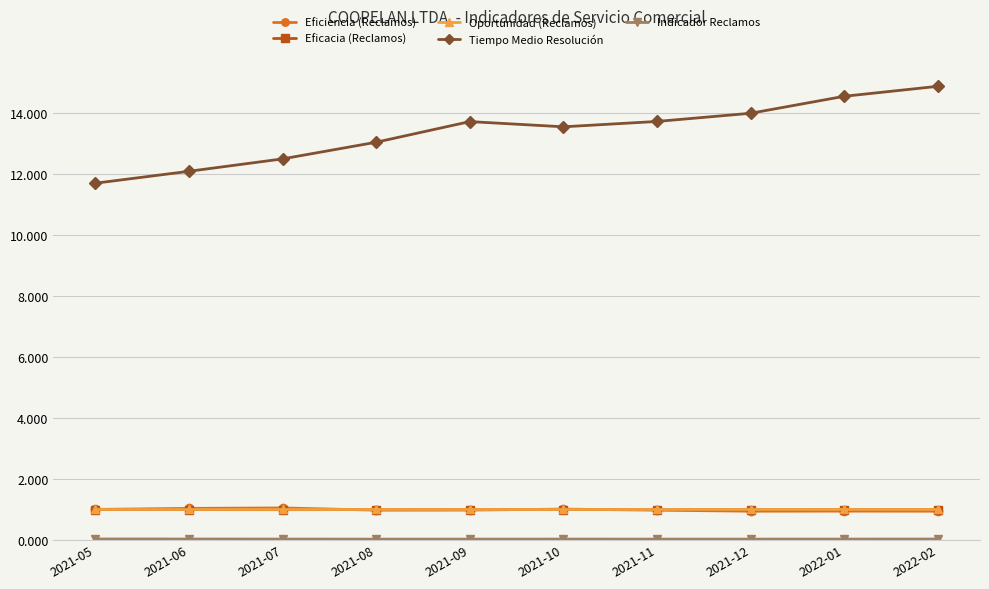

How many series are shown in this chart?

5